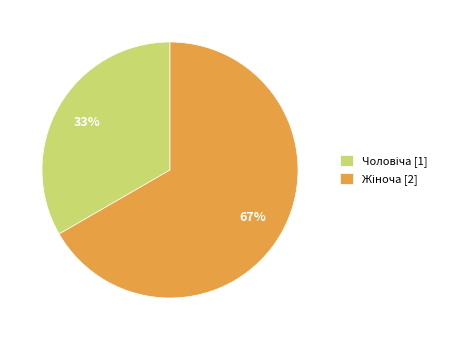

Is there any slice that represents more than half of the pie?

Yes